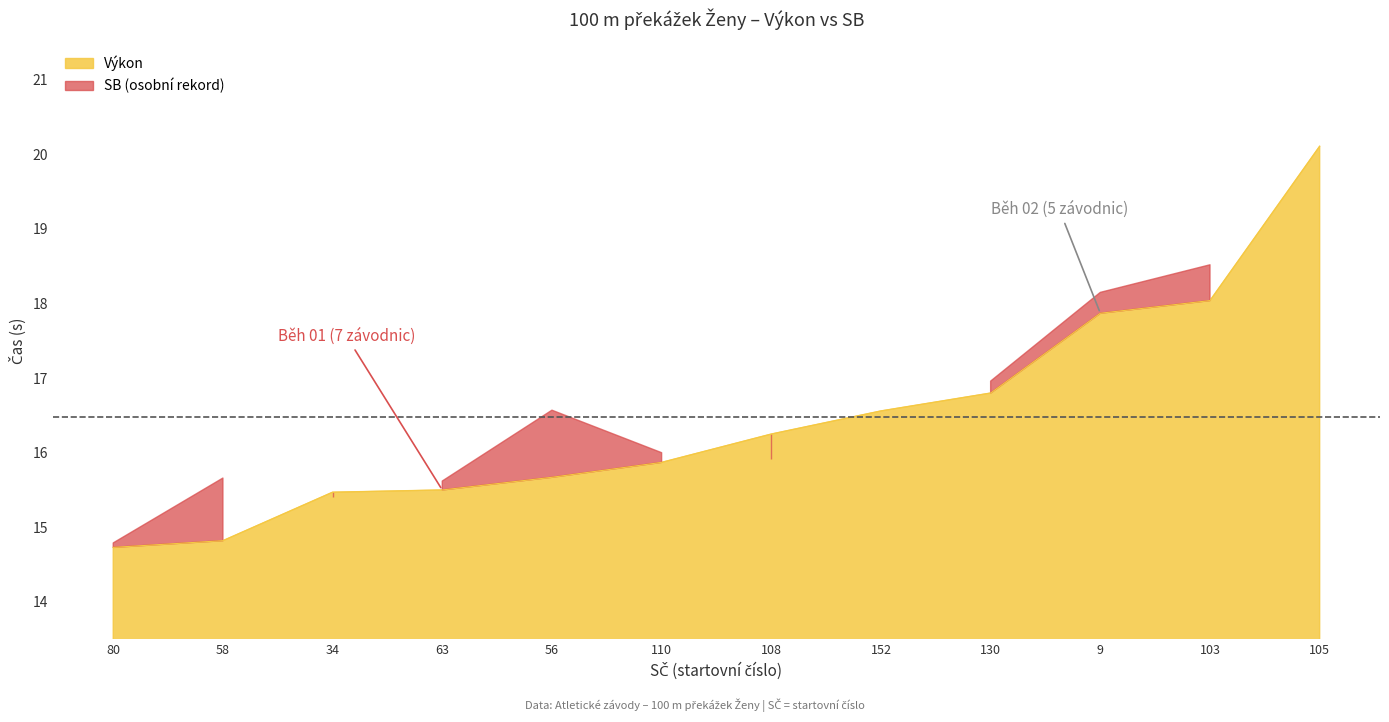

Rank the categories by value from highest to lowest.

105, 103, 9, 130, 152, 108, 110, 56, 63, 34, 58, 80